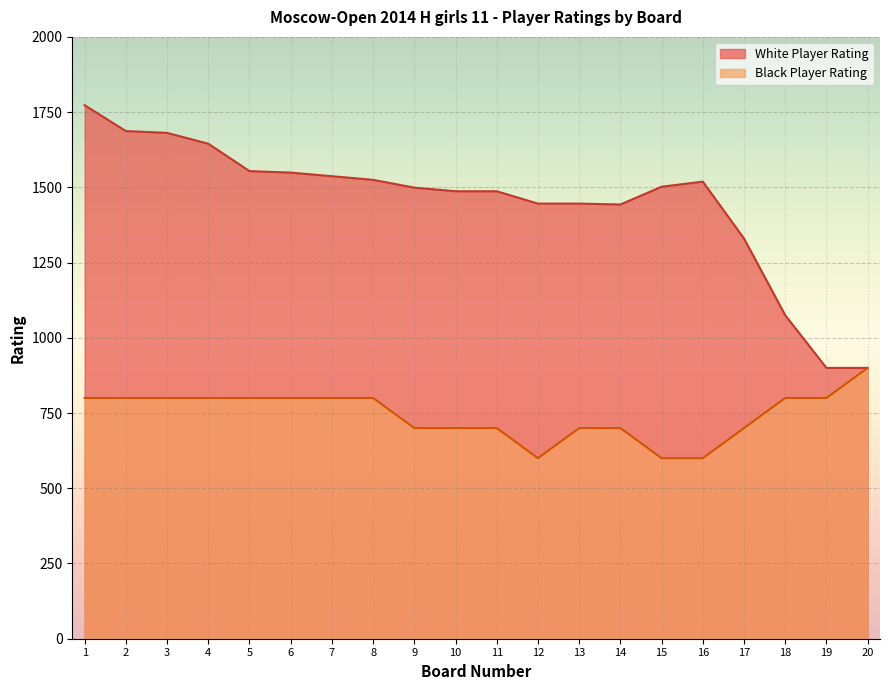

How many lines are shown in the chart?

2